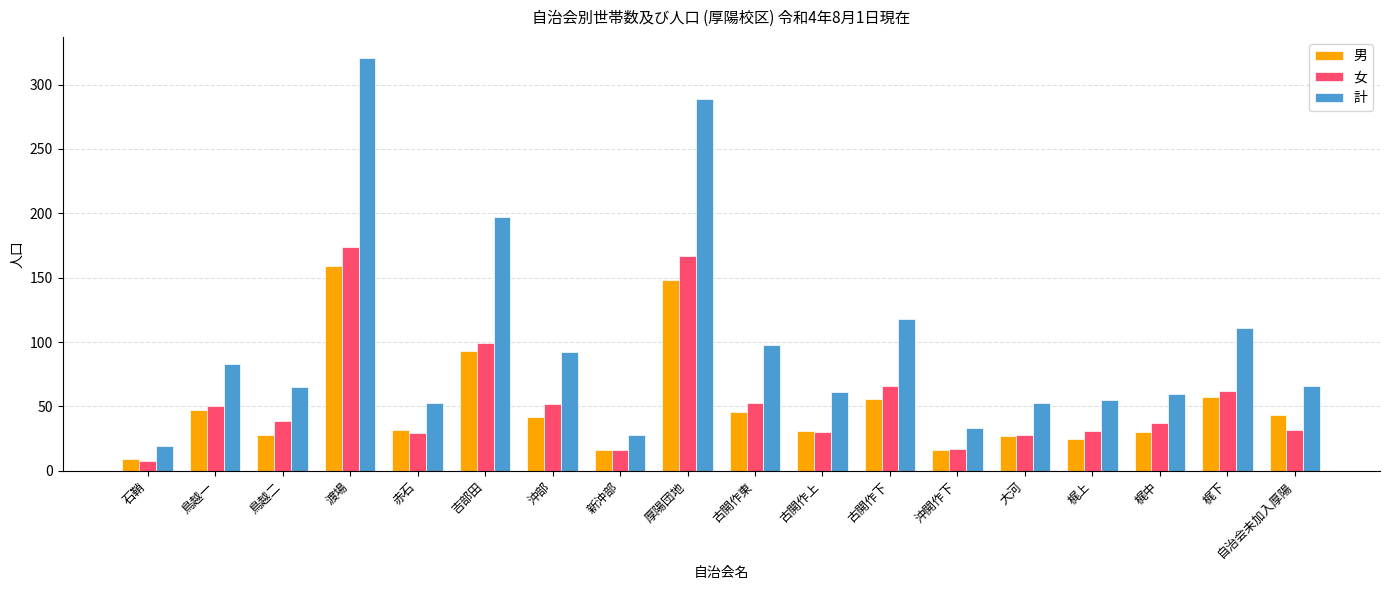

At 梶中, list the series in order from smallest to largest.

男, 女, 計